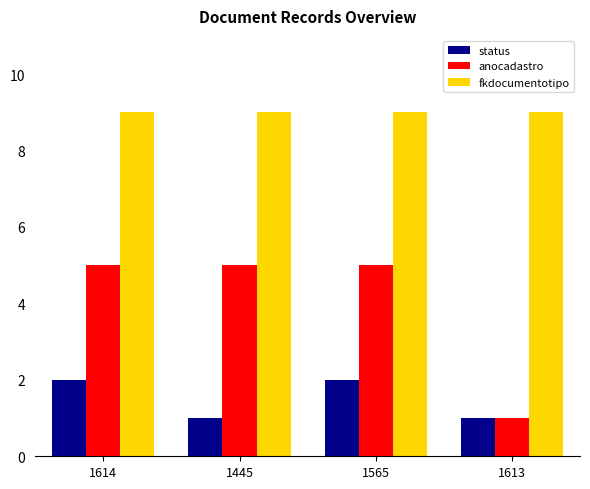

Is the value of status at 1614 greater than the value of anocadastro at 1613?

Yes